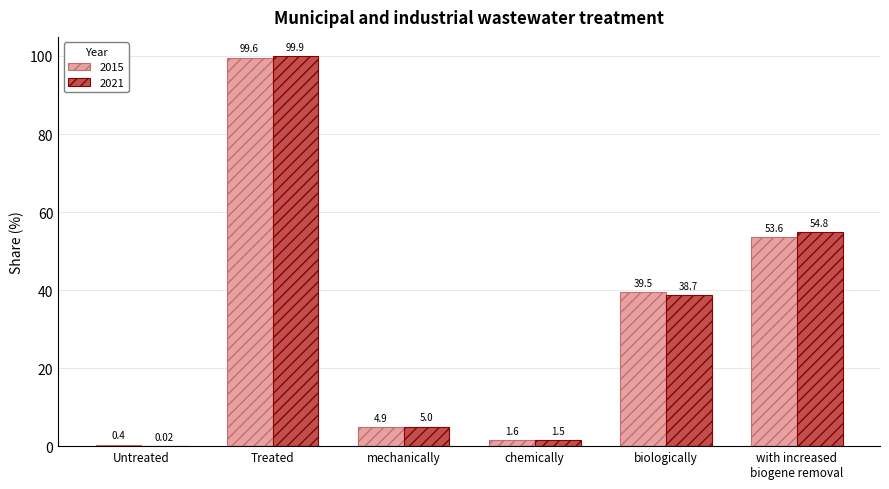

Between Untreated and mechanically, which series saw the biggest shift?

2021